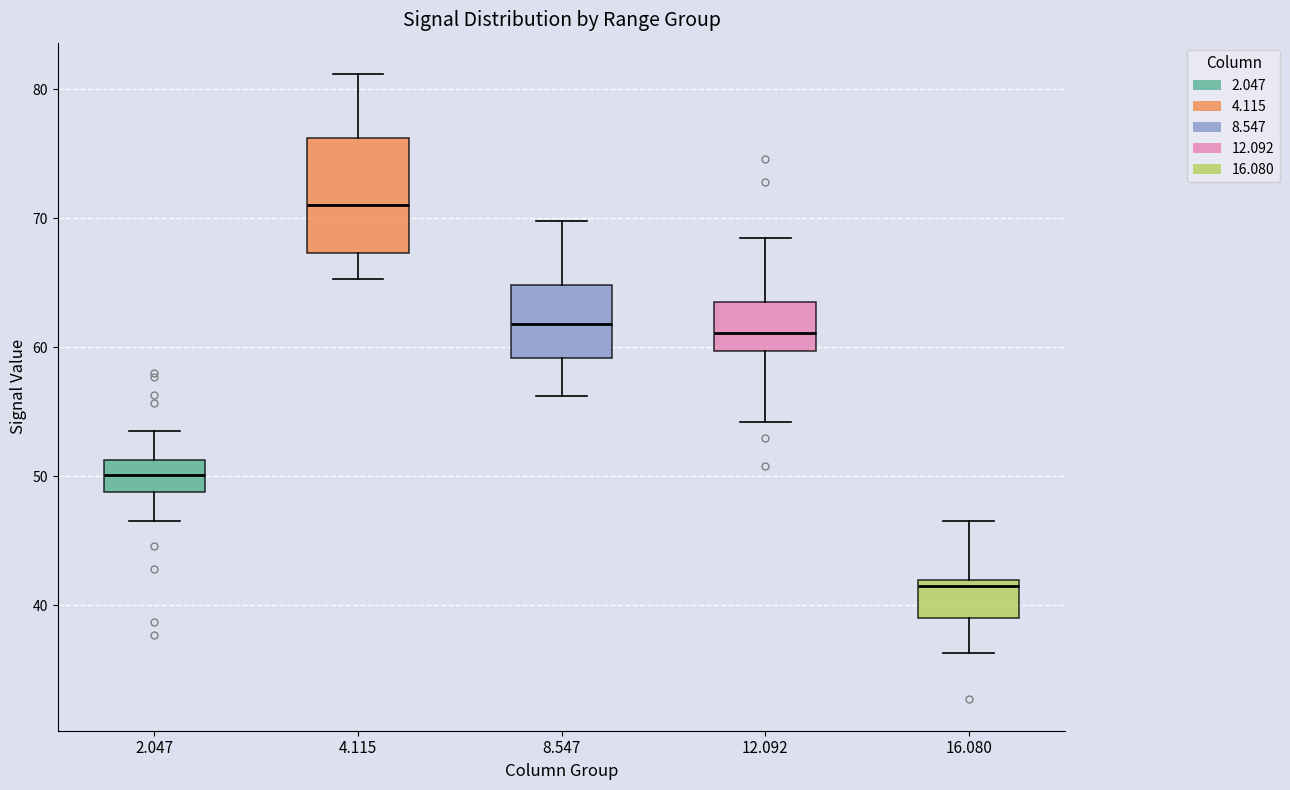

Which box's median line is the highest?

4.115